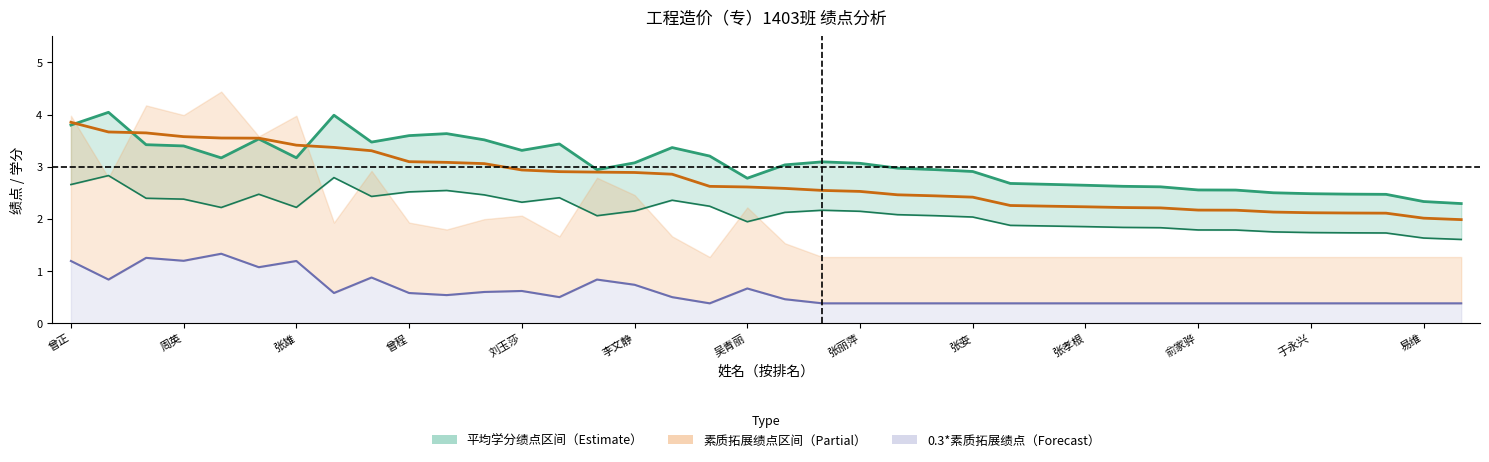

Reading right to left, extract all data points from this chart.

平均学分绩点: 2.3	2.3	2.5	2.5	2.5	2.5	2.6	2.6	2.6	2.6	2.6	2.7	2.7	2.9	2.9	3.0	3.1	3.1	3.0	2.8	3.2	3.4	3.1	2.9	3.4	3.3	3.5	3.6	3.6	3.5	4.0	3.2	3.5	3.2	3.4	3.4	4.0	3.8
0.7*平均学分绩点: 1.6	1.6	1.7	1.7	1.7	1.8	1.8	1.8	1.8	1.8	1.9	1.9	1.9	2.0	2.1	2.1	2.1	2.2	2.1	1.9	2.2	2.4	2.2	2.1	2.4	2.3	2.5	2.5	2.5	2.4	2.8	2.2	2.5	2.2	2.4	2.4	2.8	2.7
总绩点: 2.0	2.0	2.1	2.1	2.1	2.1	2.2	2.2	2.2	2.2	2.2	2.2	2.3	2.4	2.4	2.5	2.5	2.5	2.6	2.6	2.6	2.9	2.9	2.9	2.9	2.9	3.1	3.1	3.1	3.3	3.4	3.4	3.5	3.6	3.6	3.6	3.7	3.9
0.3*素质拓展绩点: 0.4	0.4	0.4	0.4	0.4	0.4	0.4	0.4	0.4	0.4	0.4	0.4	0.4	0.4	0.4	0.4	0.4	0.4	0.5	0.7	0.4	0.5	0.7	0.8	0.5	0.6	0.6	0.5	0.6	0.9	0.6	1.2	1.1	1.3	1.2	1.3	0.8	1.2